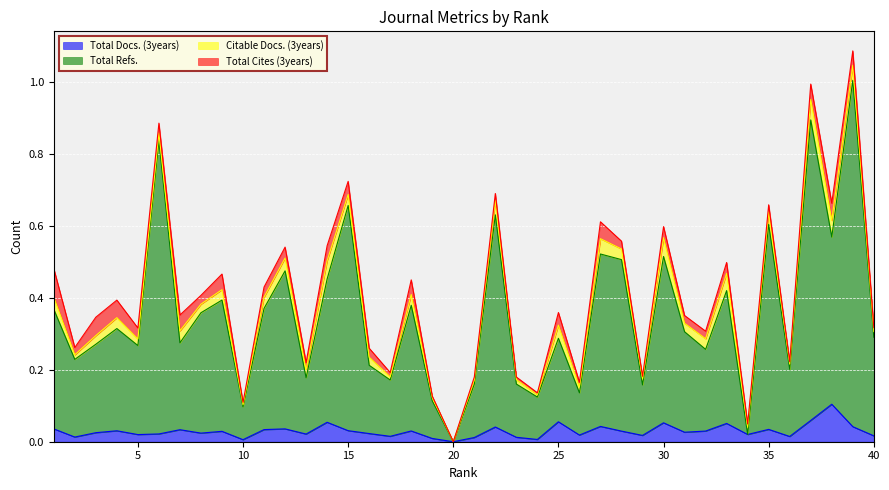

At which label is Total Refs. closest to 0?

20